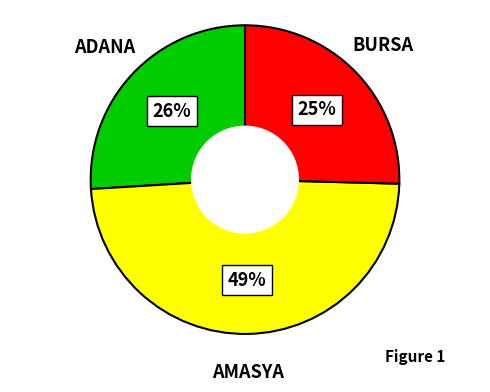

Does any single category account for the majority?

No